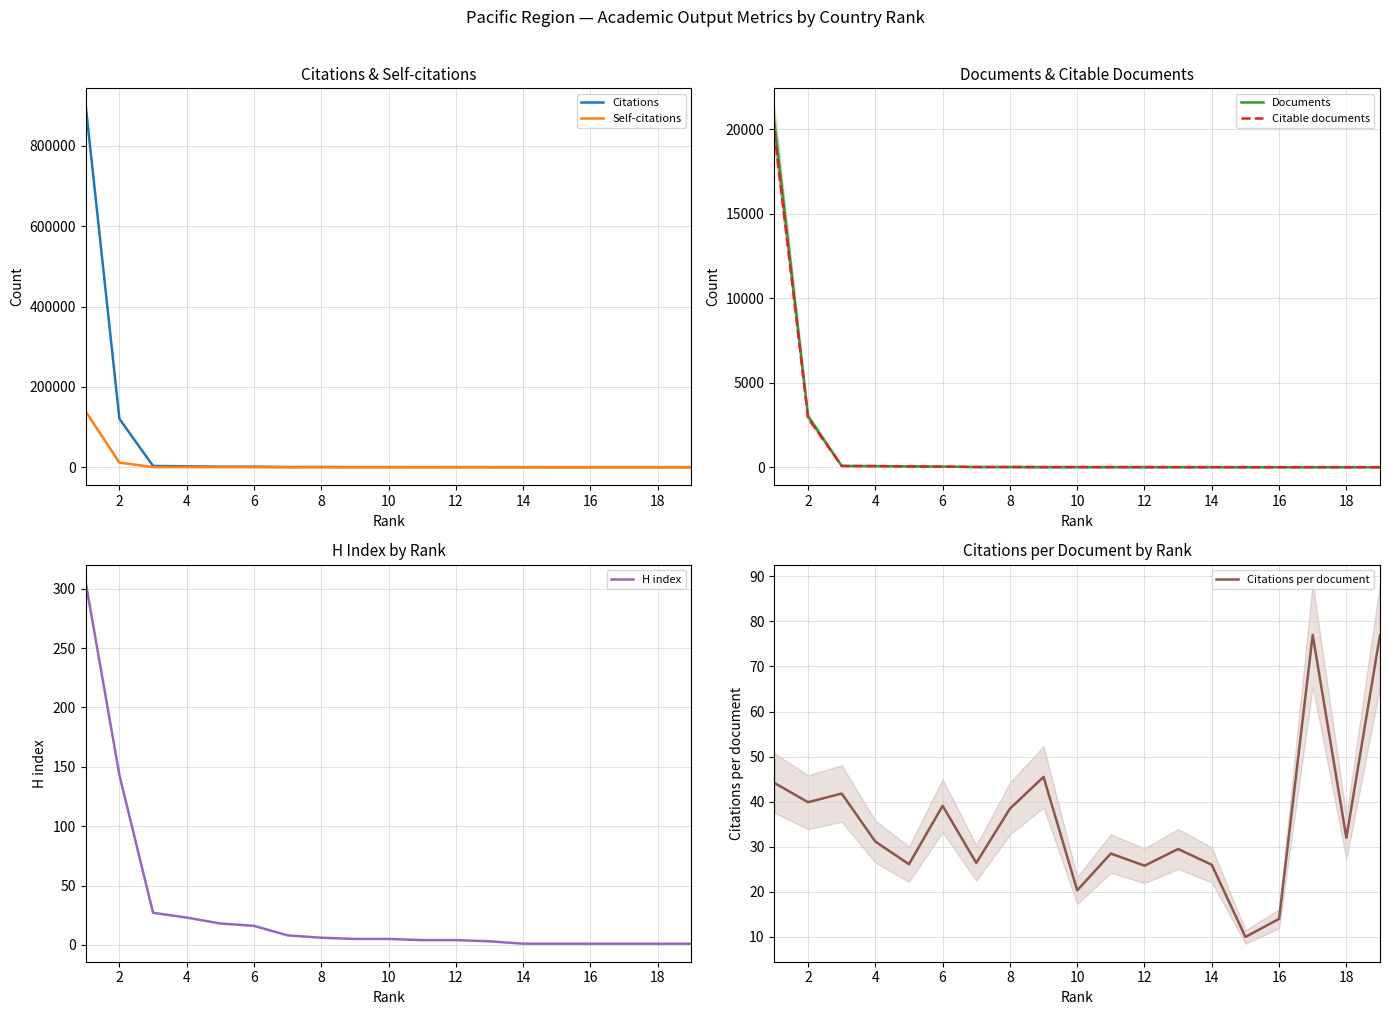

True or false: H index has more than 2 interior local peaks.

False